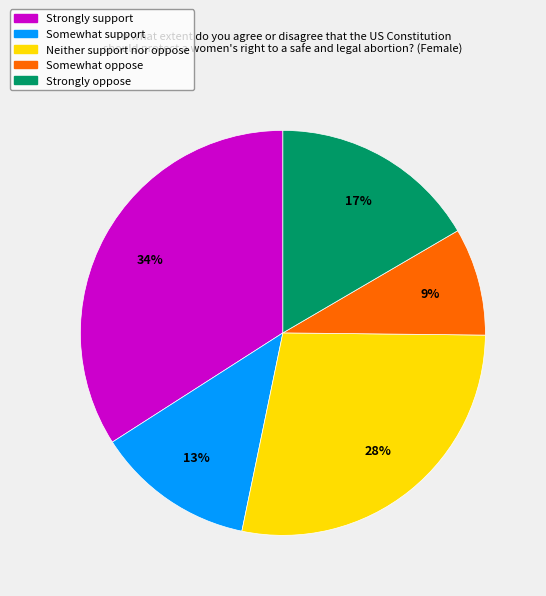

To the nearest percent, what is the combined percentage of Strongly support and Somewhat support?

47%